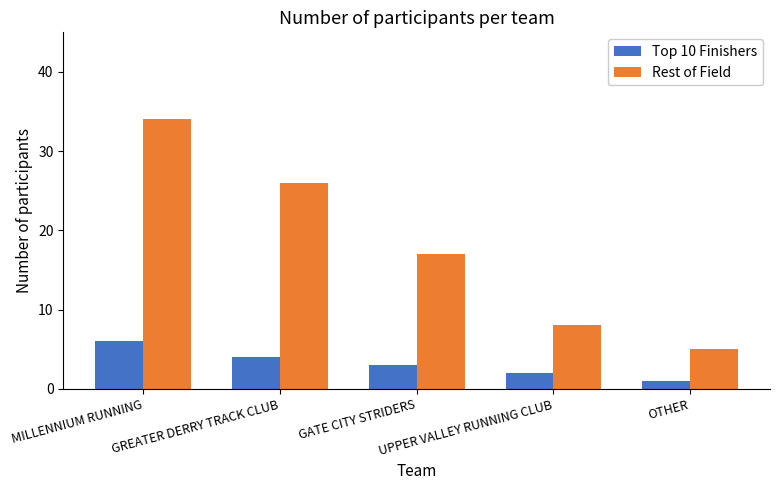

At which label does Top 10 Finishers reach its peak?

MILLENNIUM RUNNING